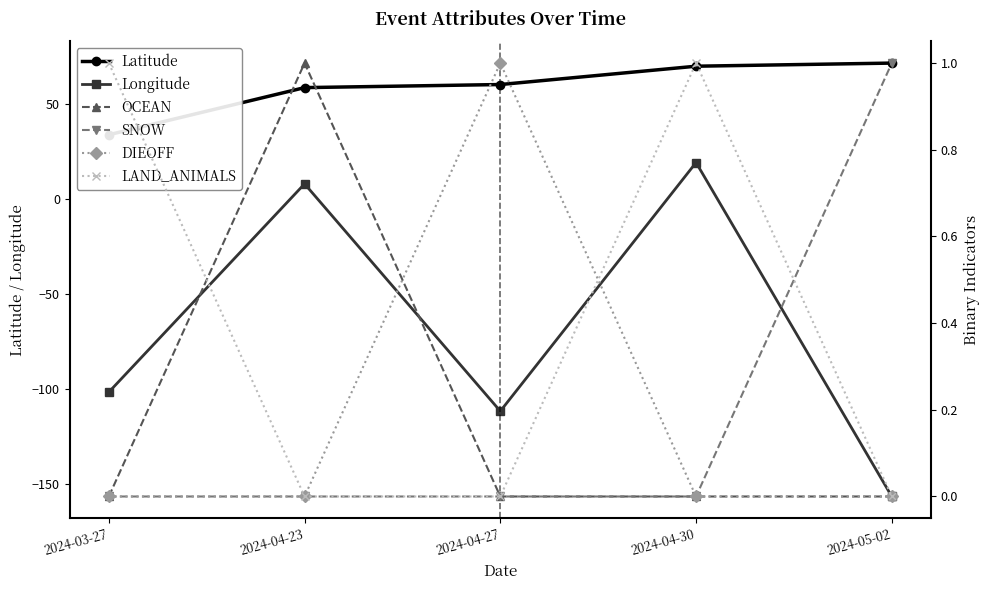

Where do LAND_ANIMALS and OCEAN first cross each other?

2024-03-27 and 2024-04-23